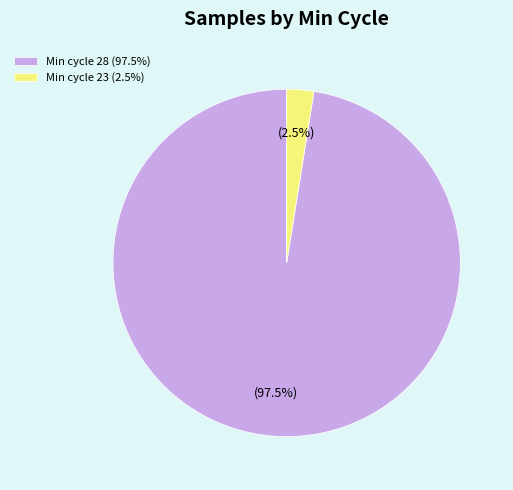

Is the sum of Min cycle 23 (2.5%) and Min cycle 28 (97.5%) greater than half?

Yes